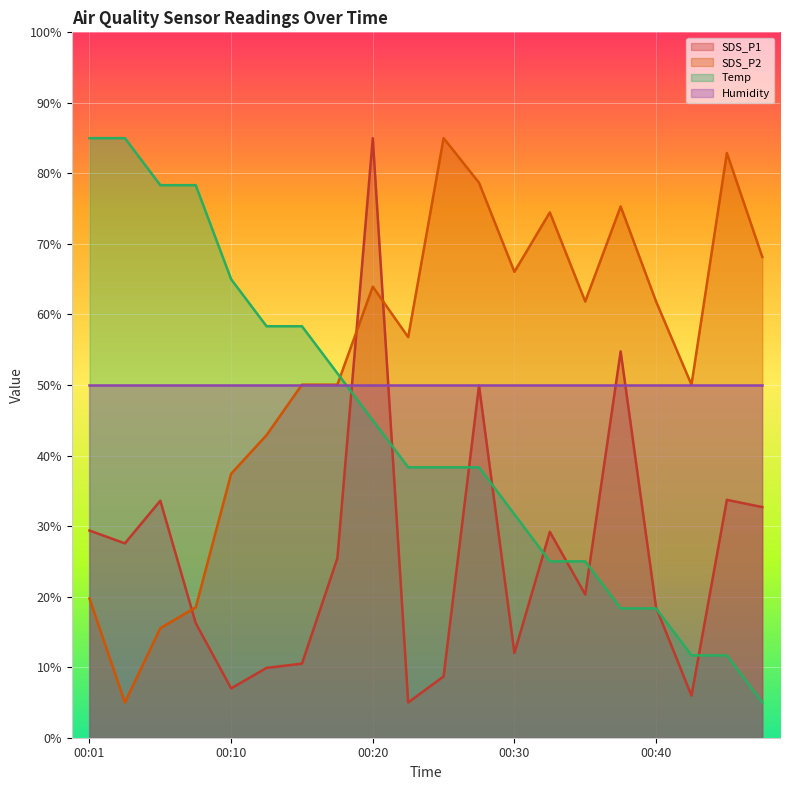

Which series changed the most between 00:06 and 00:15?

SDS_P2